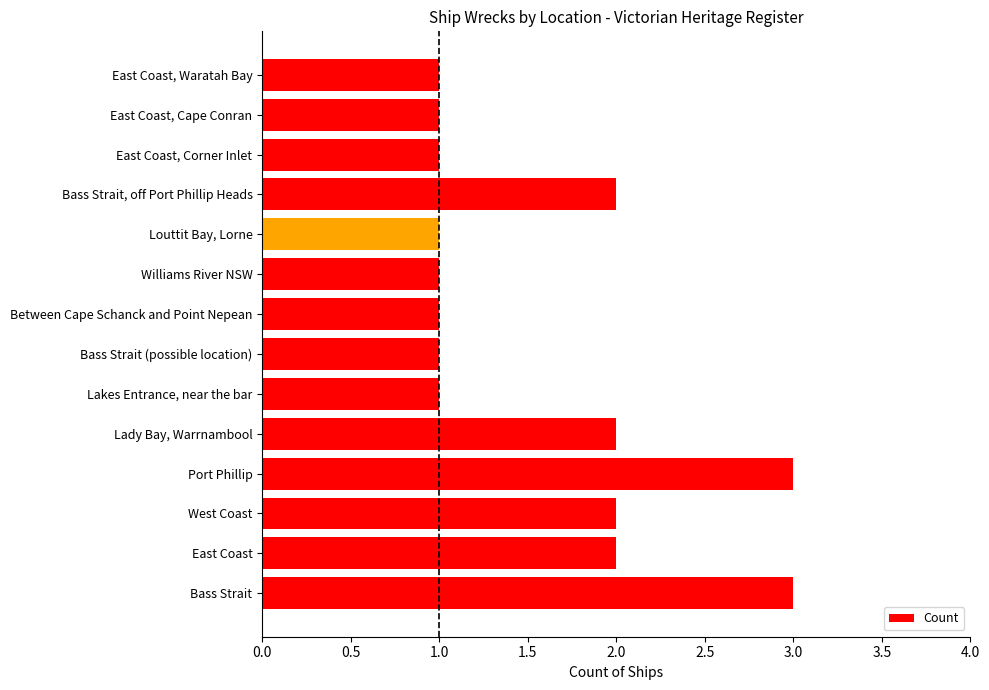

Is it true that the value at East Coast is 1?

False